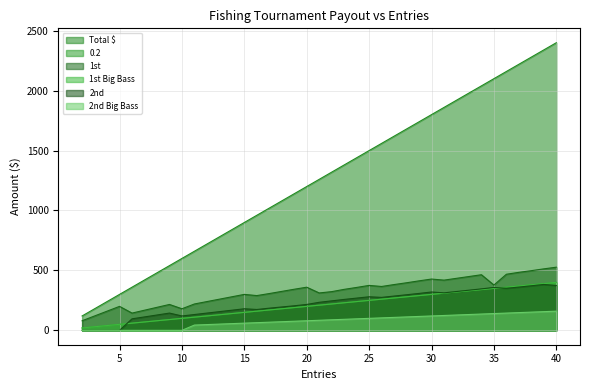

What is the average value of the 1st Big Bass series?

210